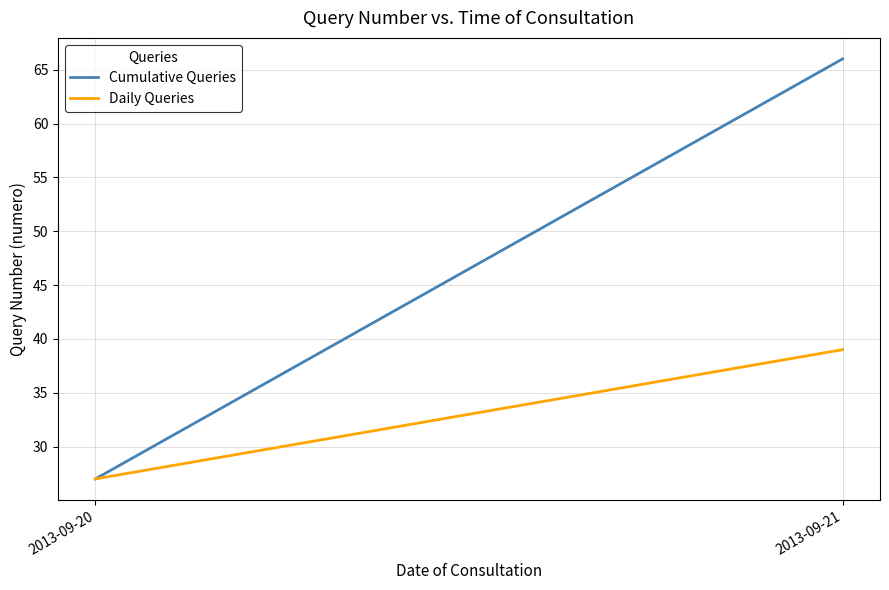

How many data points in Daily Queries are less than 39?

1